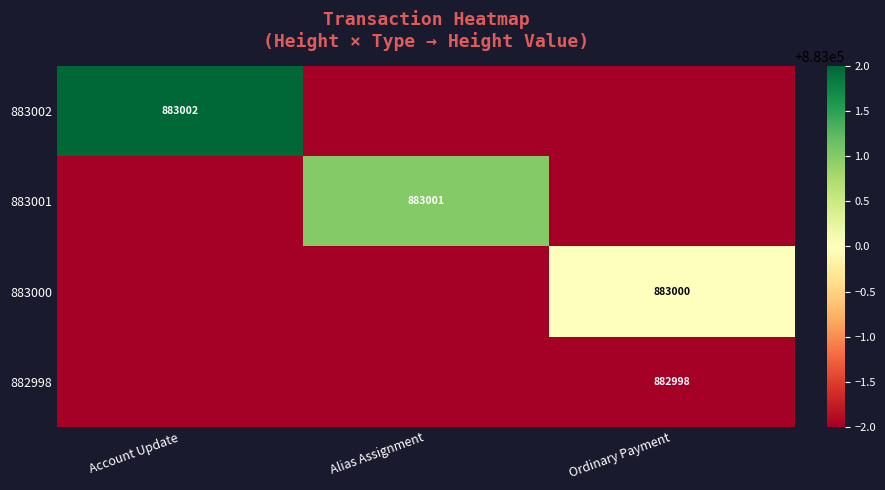

Is it true that 882998 equals 1436933 at Ordinary Payment?

False